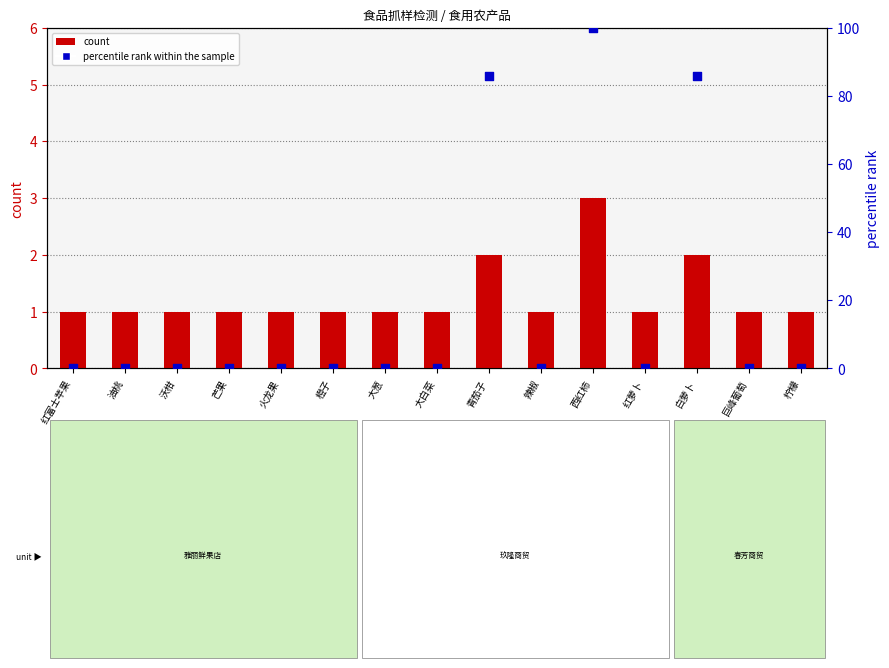

Which series contains the highest Y value?

percentile rank within the sample